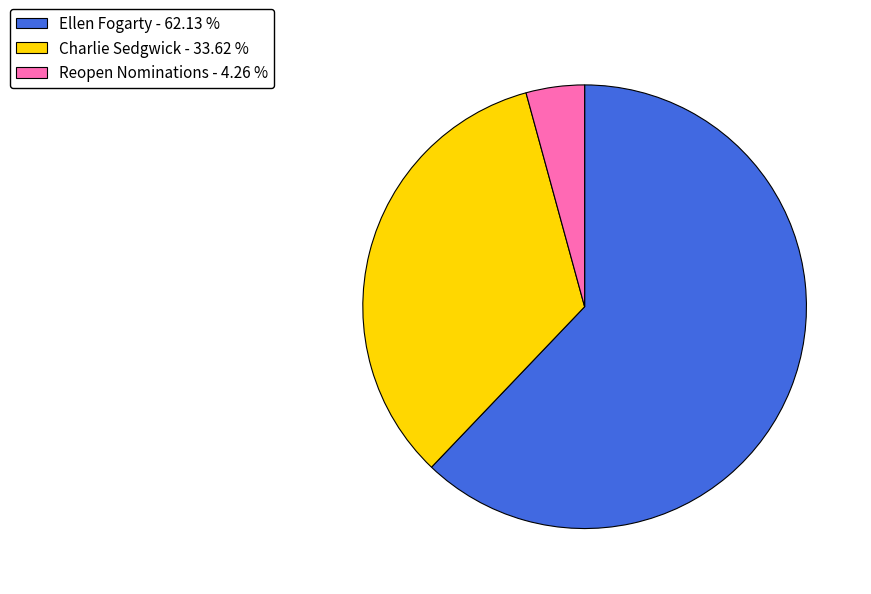

How many slices are in this pie chart?

3